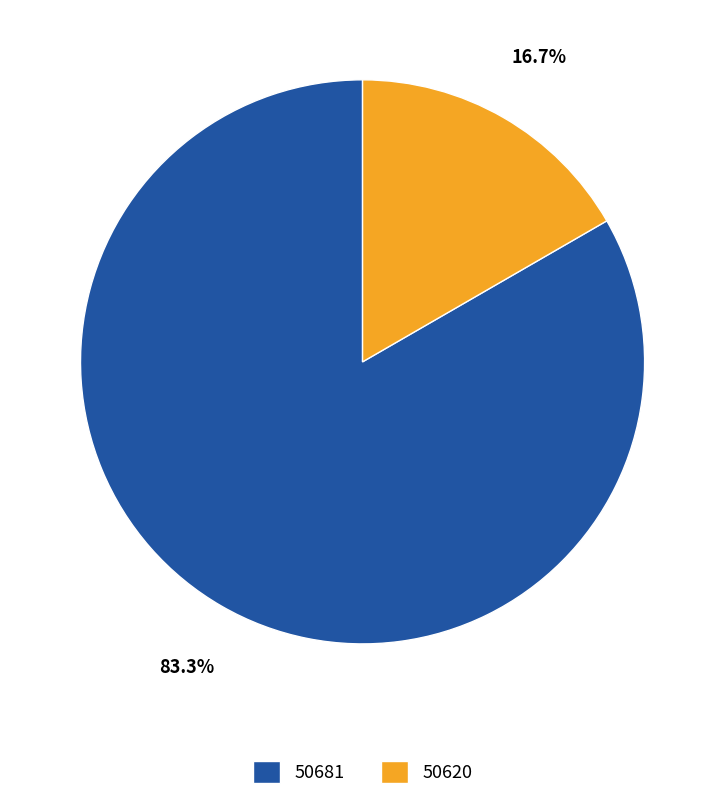

How many segments does this pie chart have?

2